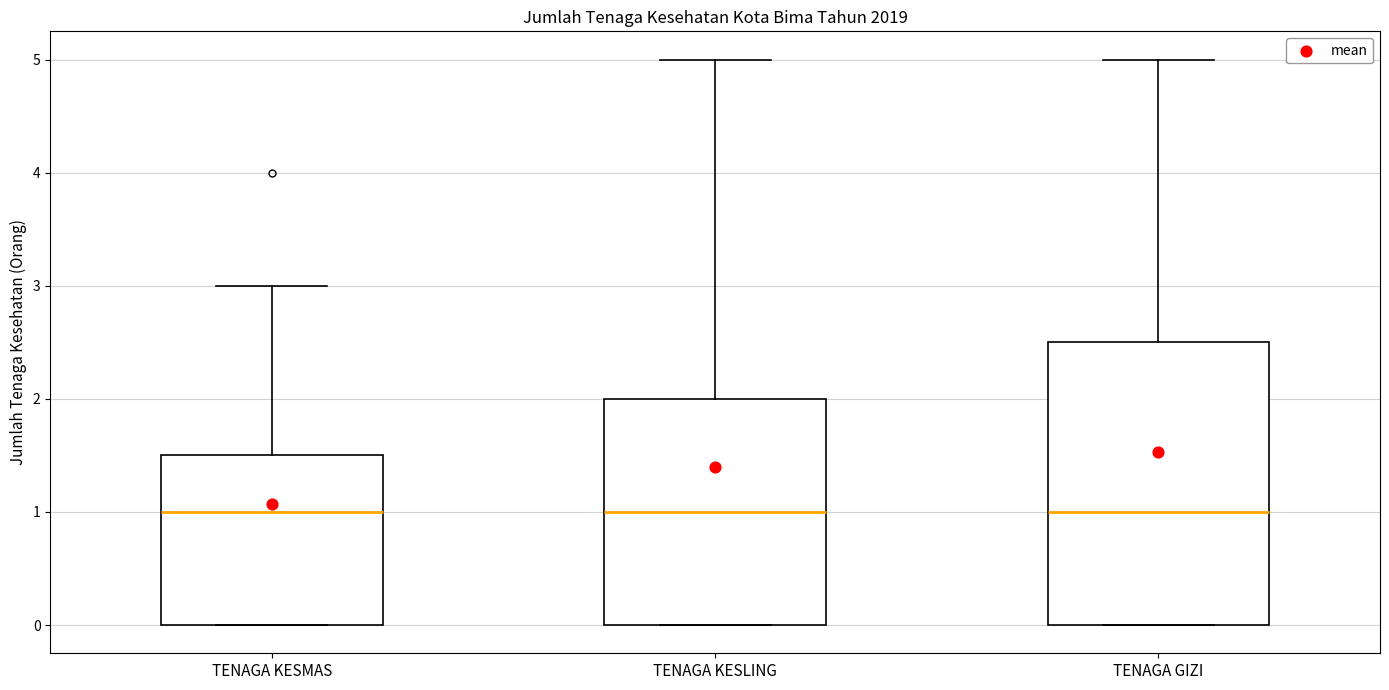

Comparing the boxes themselves (not the whiskers), which one is the tallest?

TENAGA GIZI